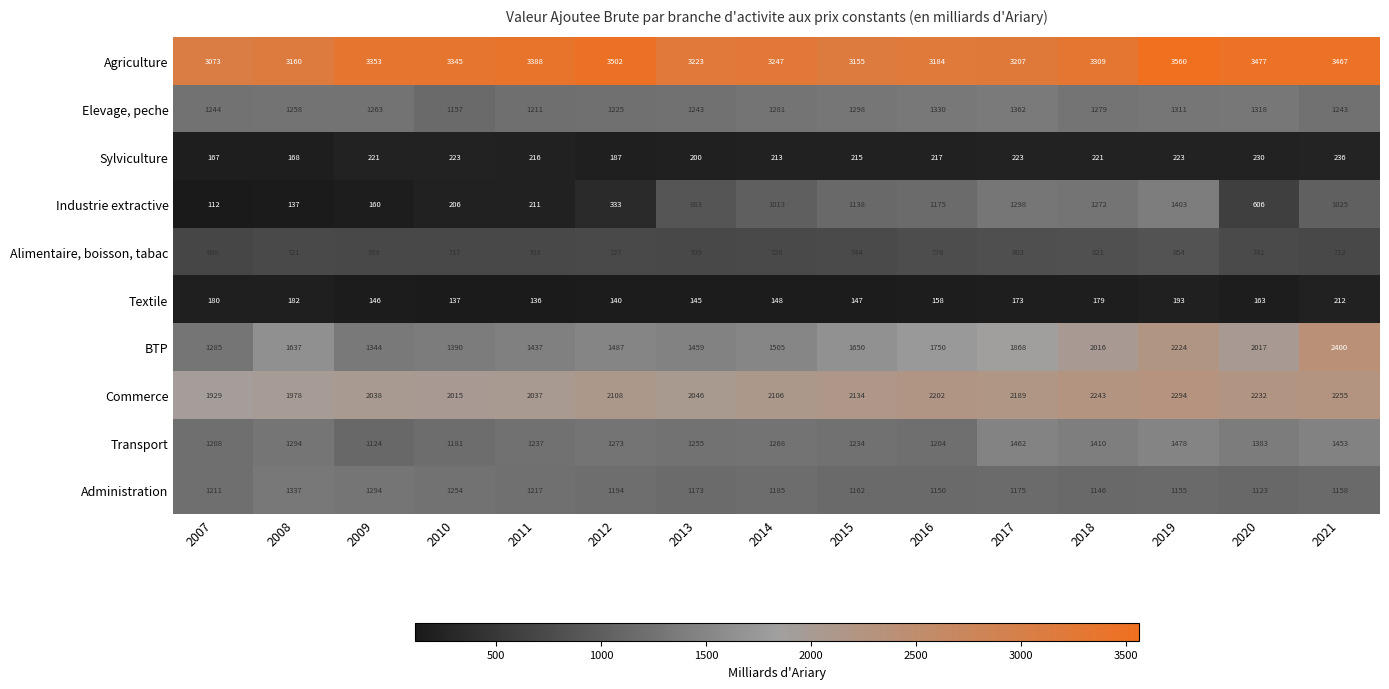

What is the sum of all BTP values?

25469